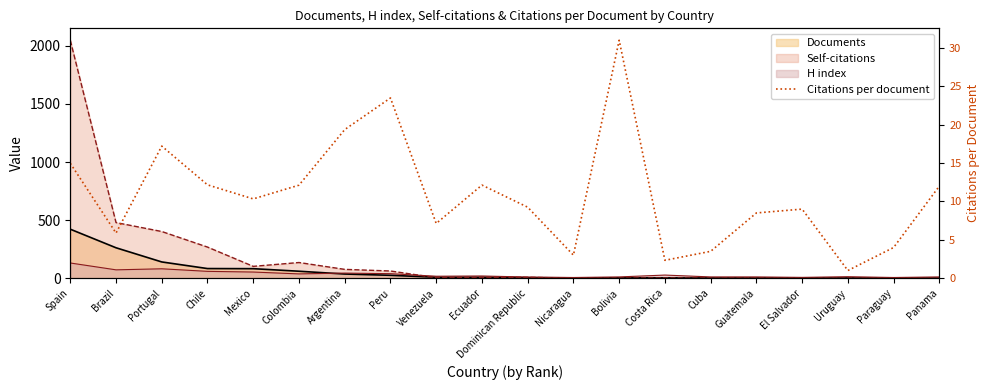

True or false: the data shows 3.5 at Cuba.

True